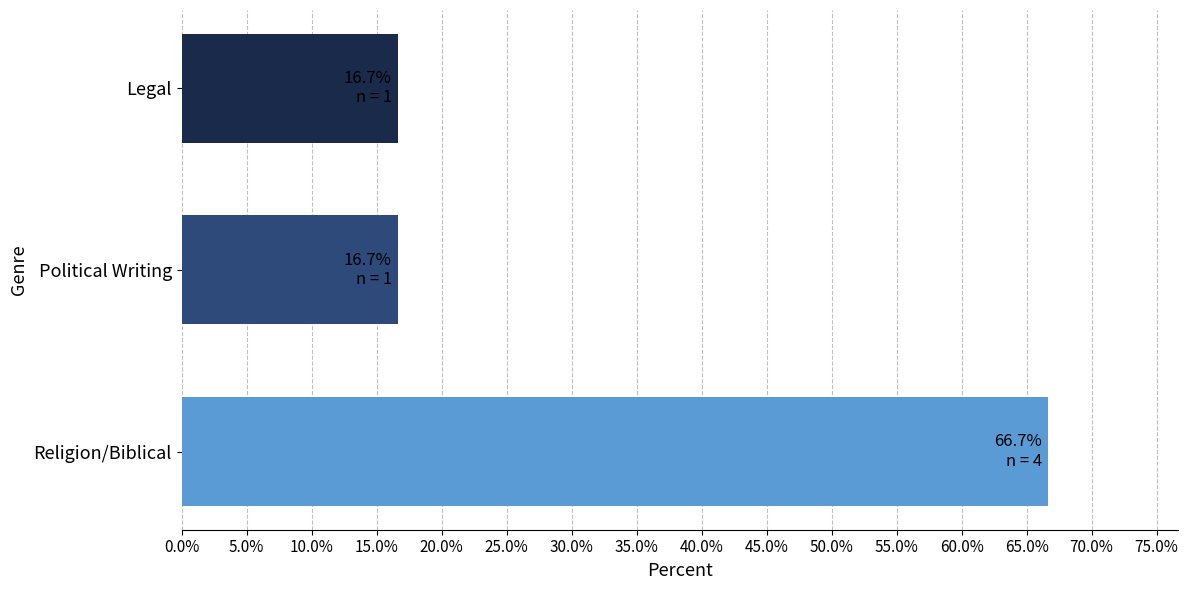

What is the maximum value shown in the chart?

66.7